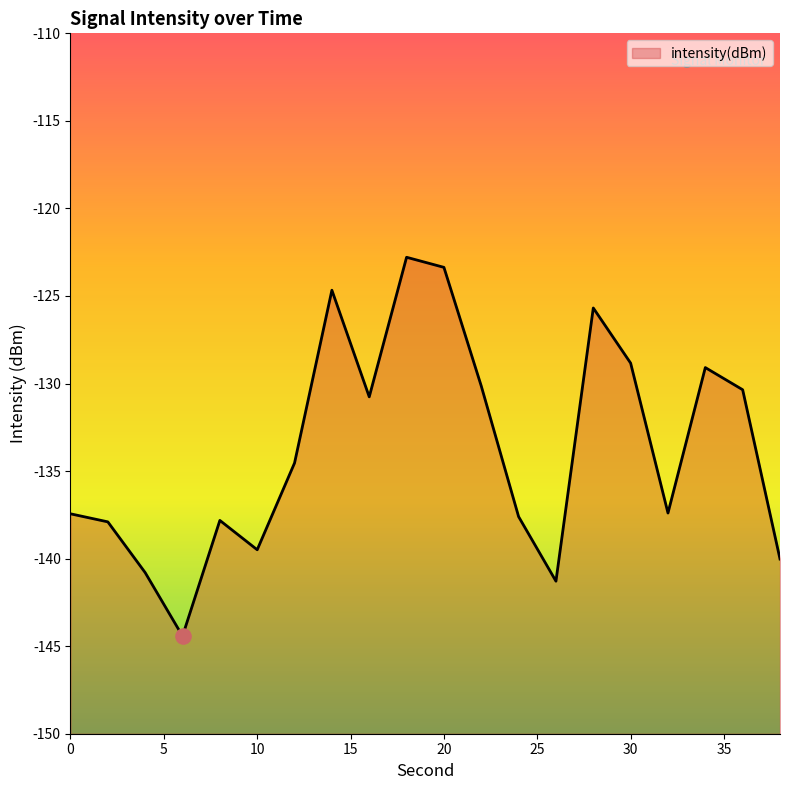

Which has a higher value, 38 or 14?

14